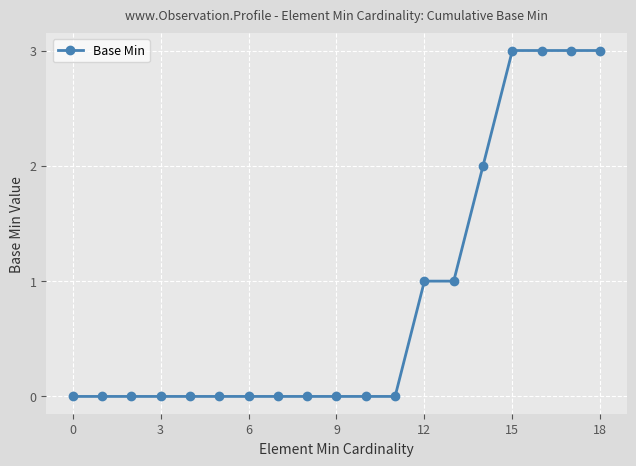

What is the difference between the maximum and second lowest values?

3